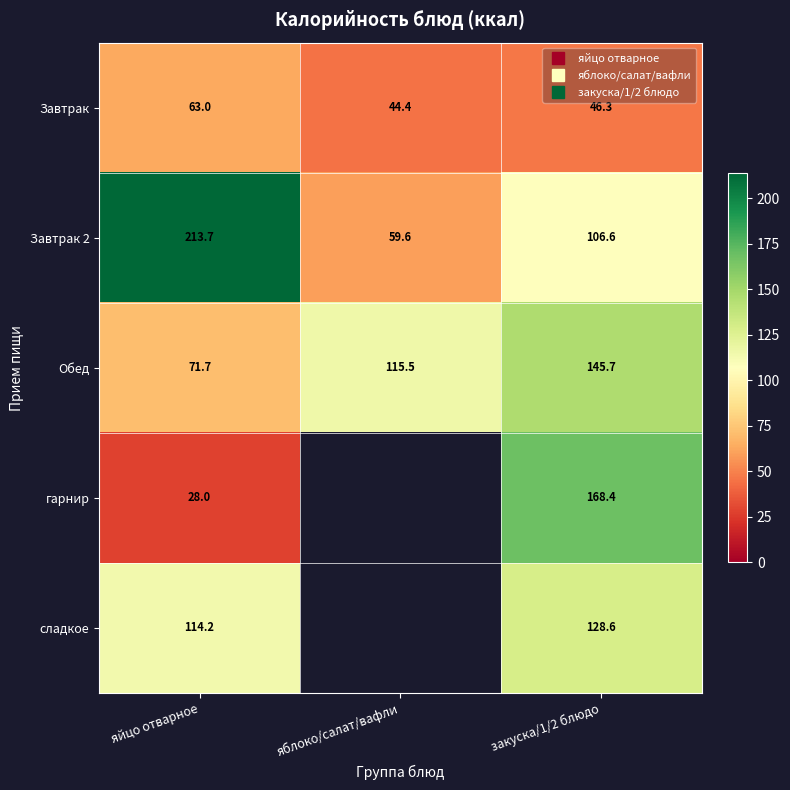

Between яблоко/салат/вафли and яйцо отварное, which is larger?

яйцо отварное